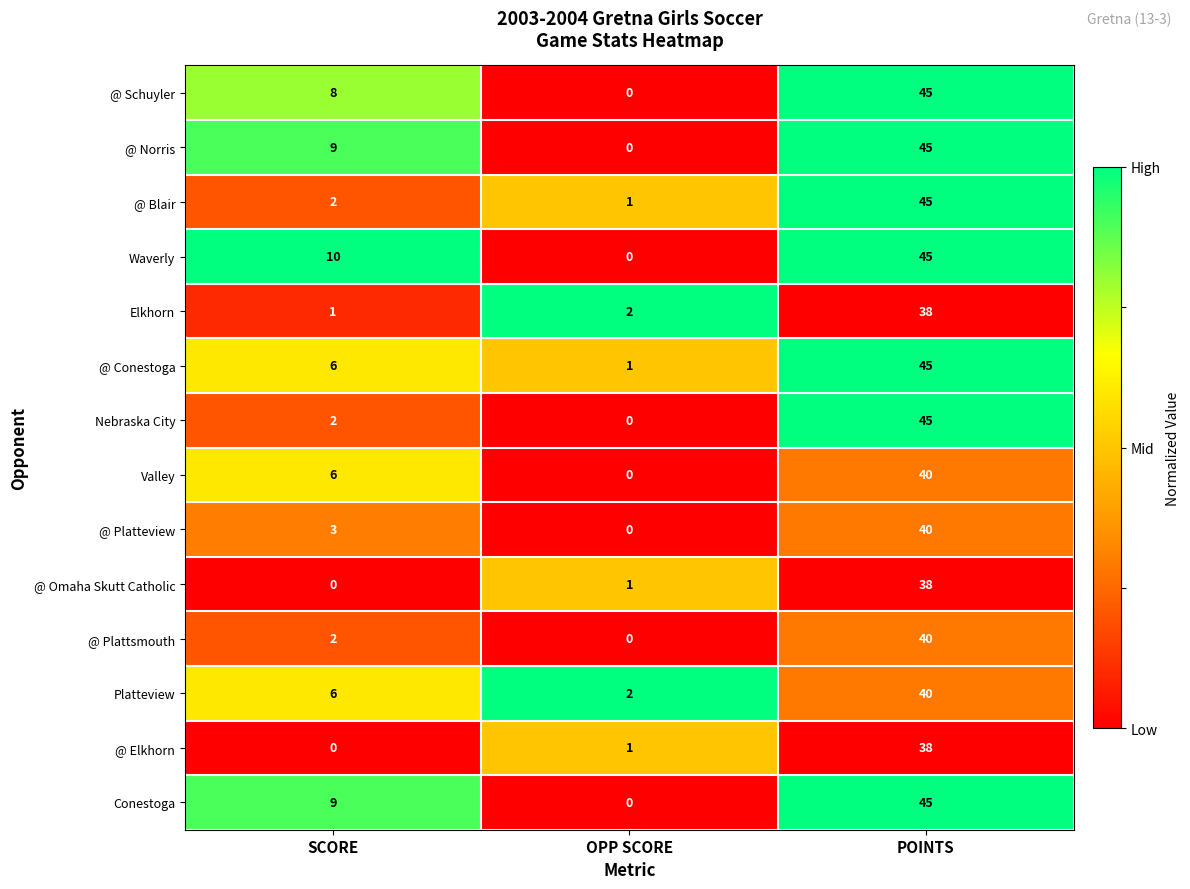

What is the total value across all series at OPP SCORE?

8